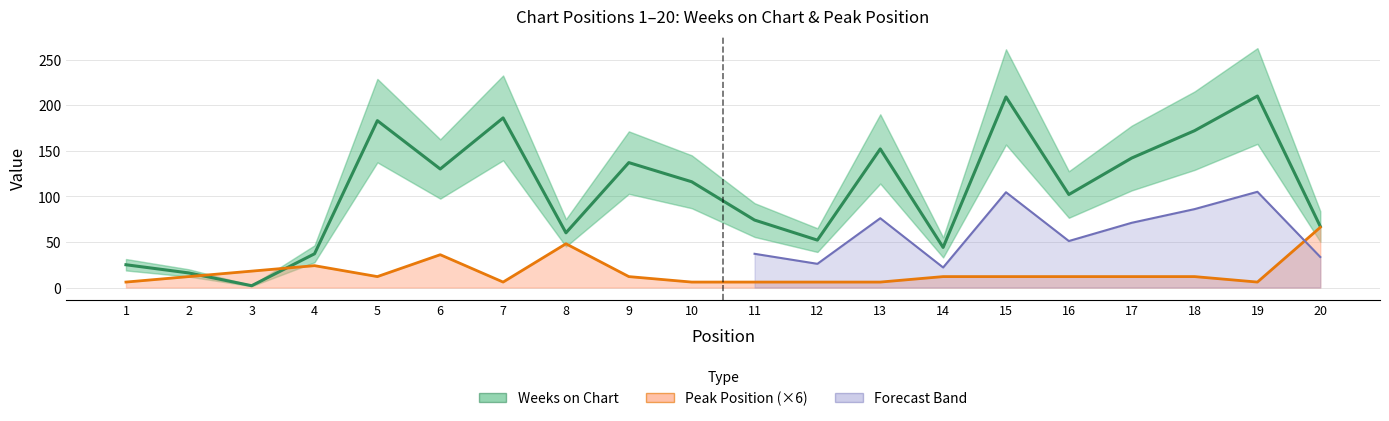

Which has a higher value, 4 or 10?

10